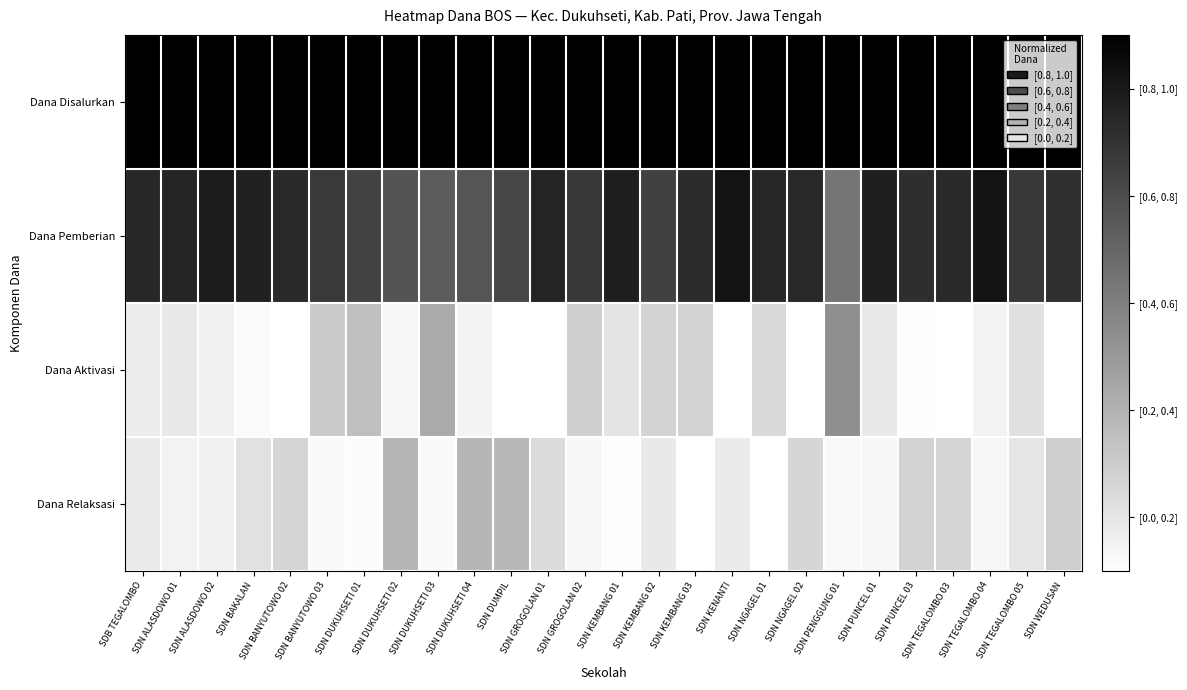

At how many categories does at least one series exceed 0?

26